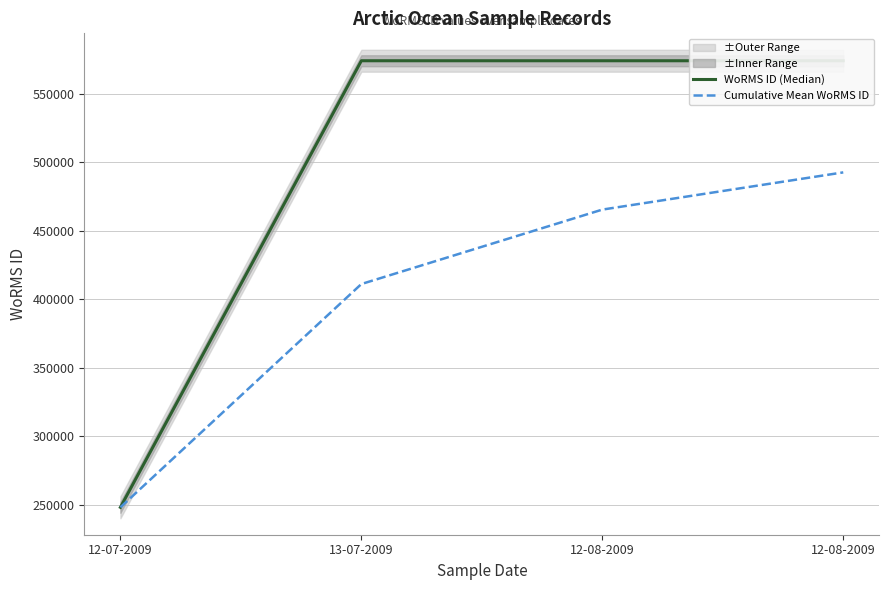

At which label does WoRMS ID (Median) reach its minimum?

12-07-2009